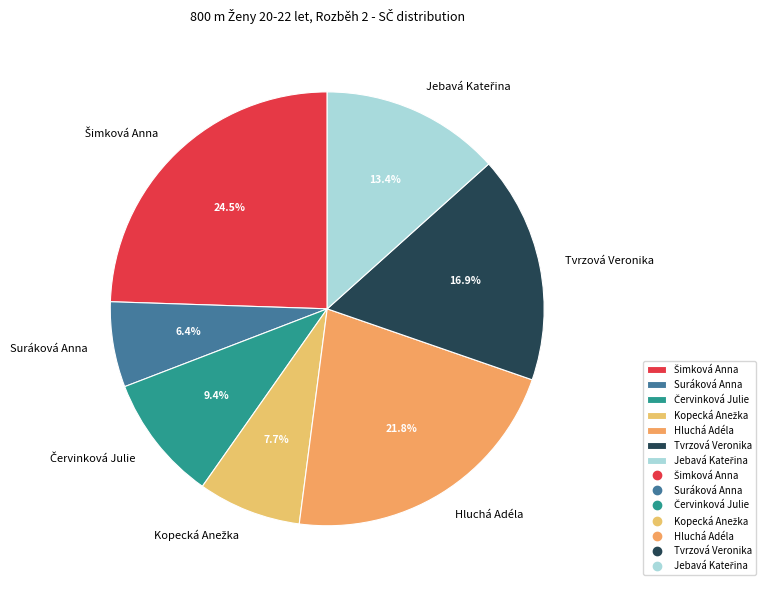

Which slice is the smallest?

Suráková Anna